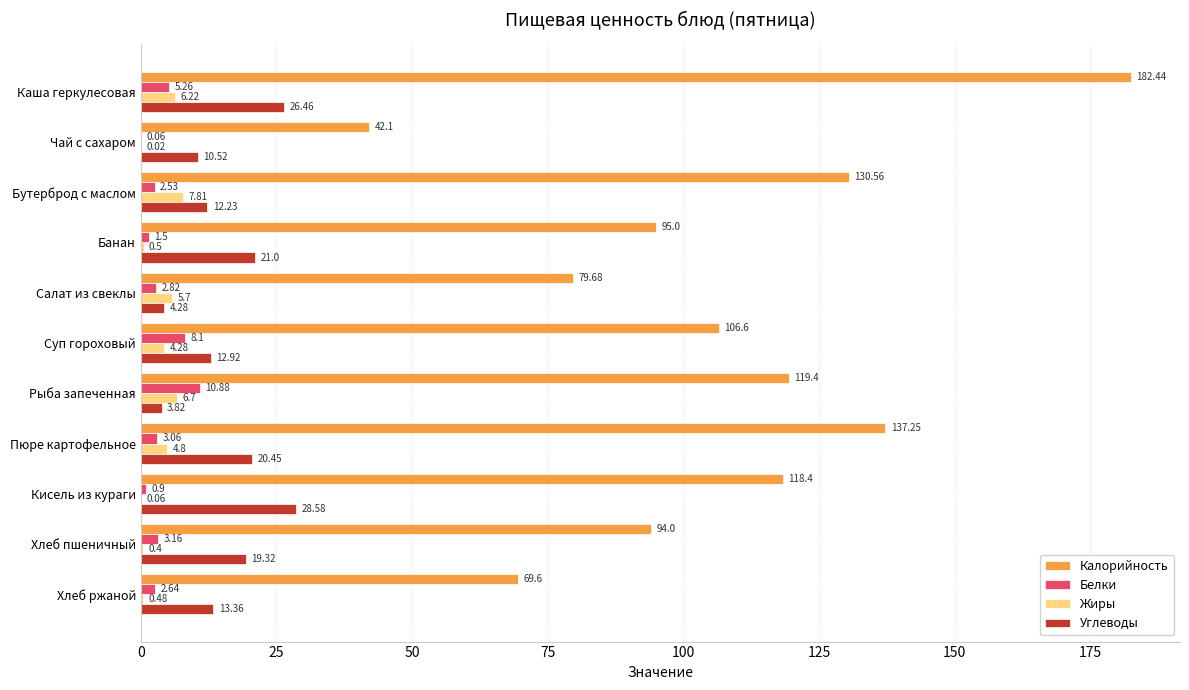

Is the value of Белки at Бутерброд с маслом greater than the value of Углеводы at Бутерброд с маслом?

No